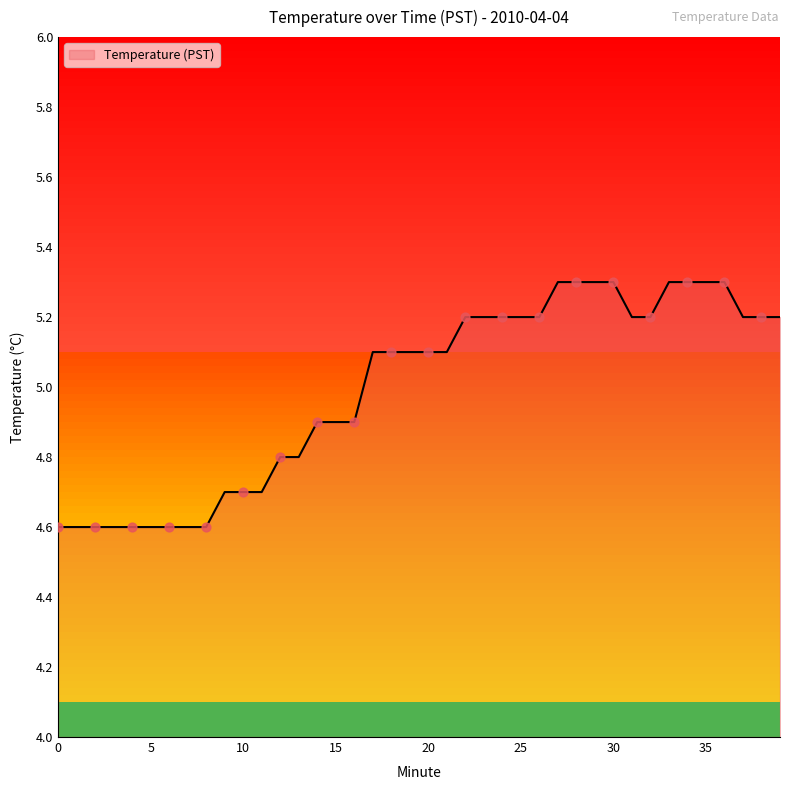

What is the smallest value displayed?

4.6